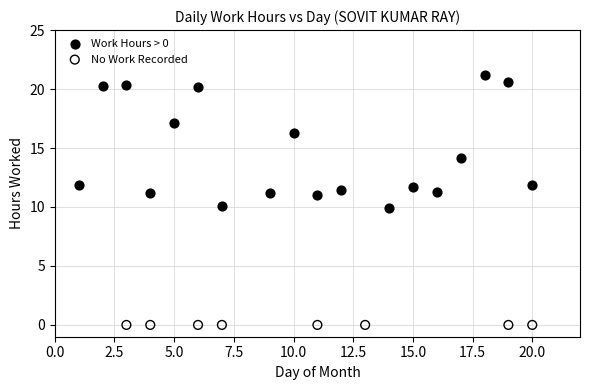

What are all the series names shown in the legend?

Work Hours > 0, No Work Recorded